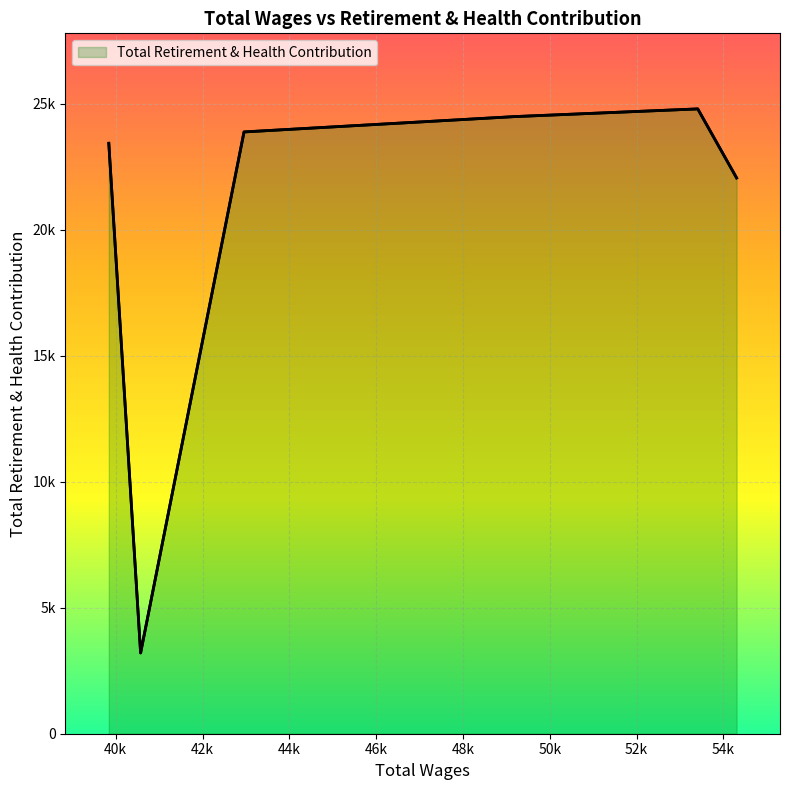

At which label is the value closest to 14005?

54306.0